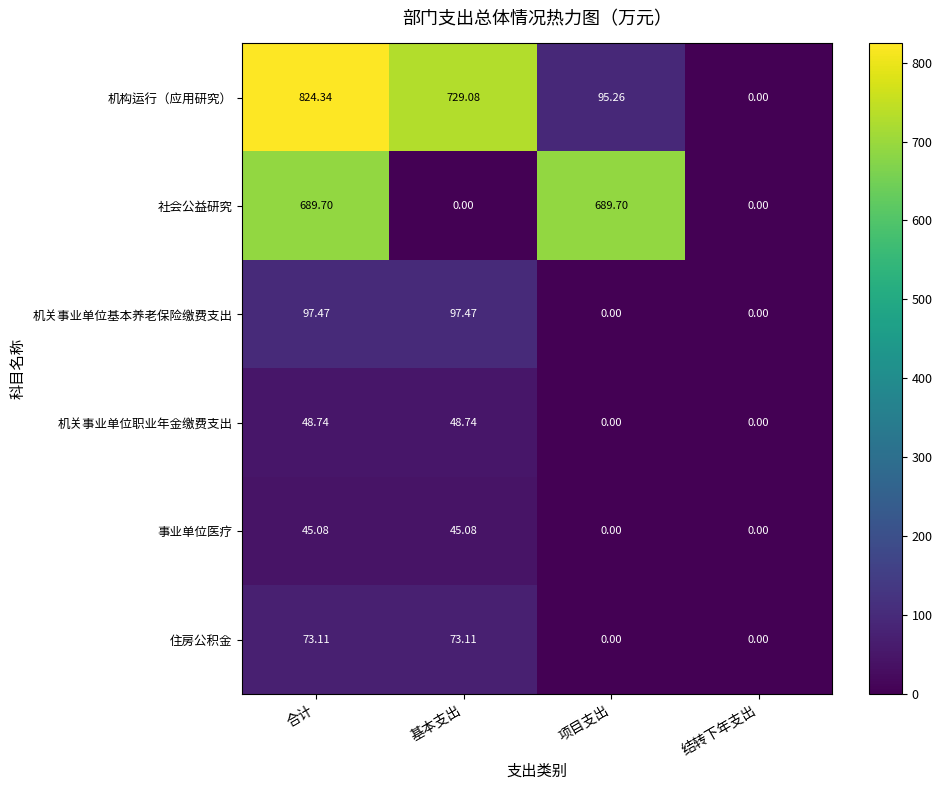

How many categories are shown in the chart?

4